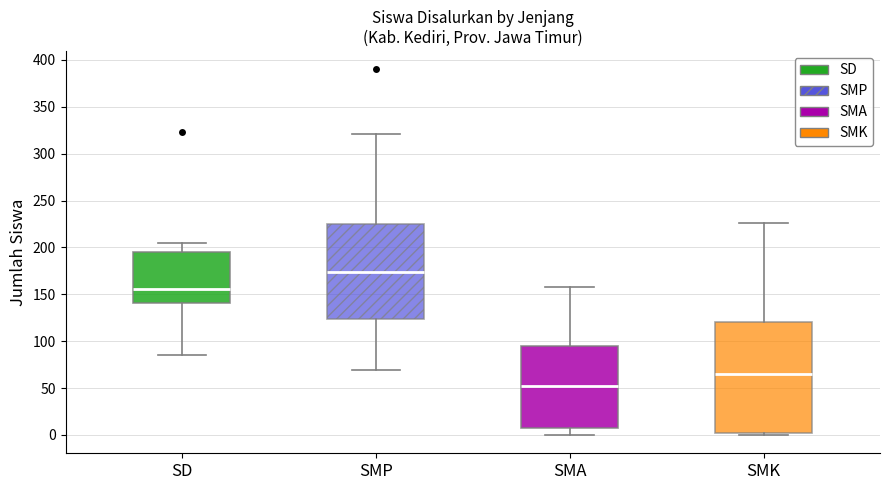

Which box is the tallest, from its lower edge to its upper edge?

SMK